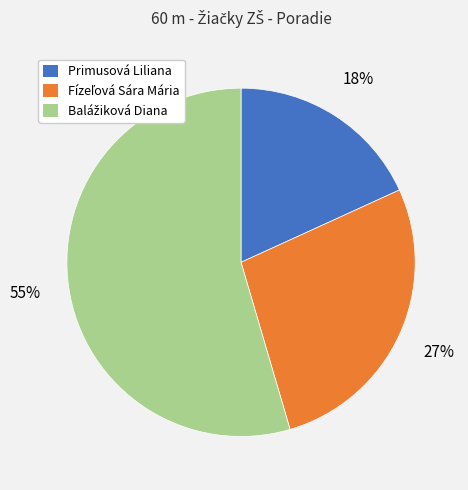

Is it true that Primusová Liliana is 33% of the pie?

False